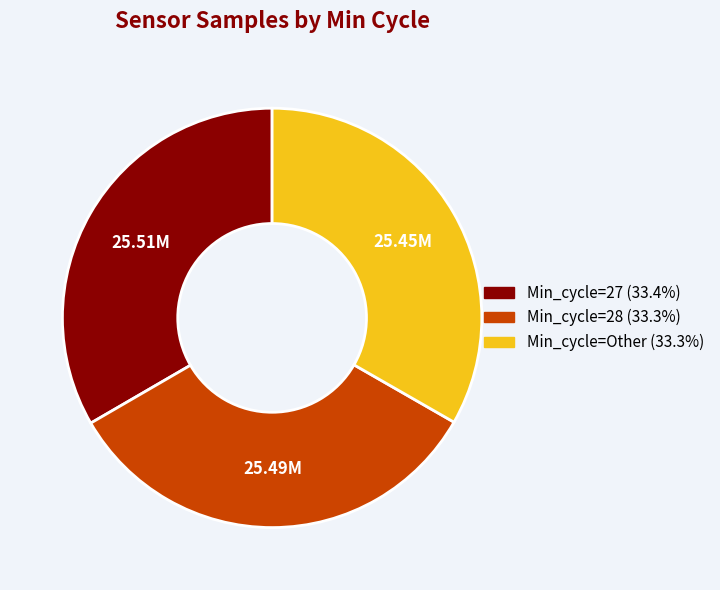

Count the number of slices in the pie.

3